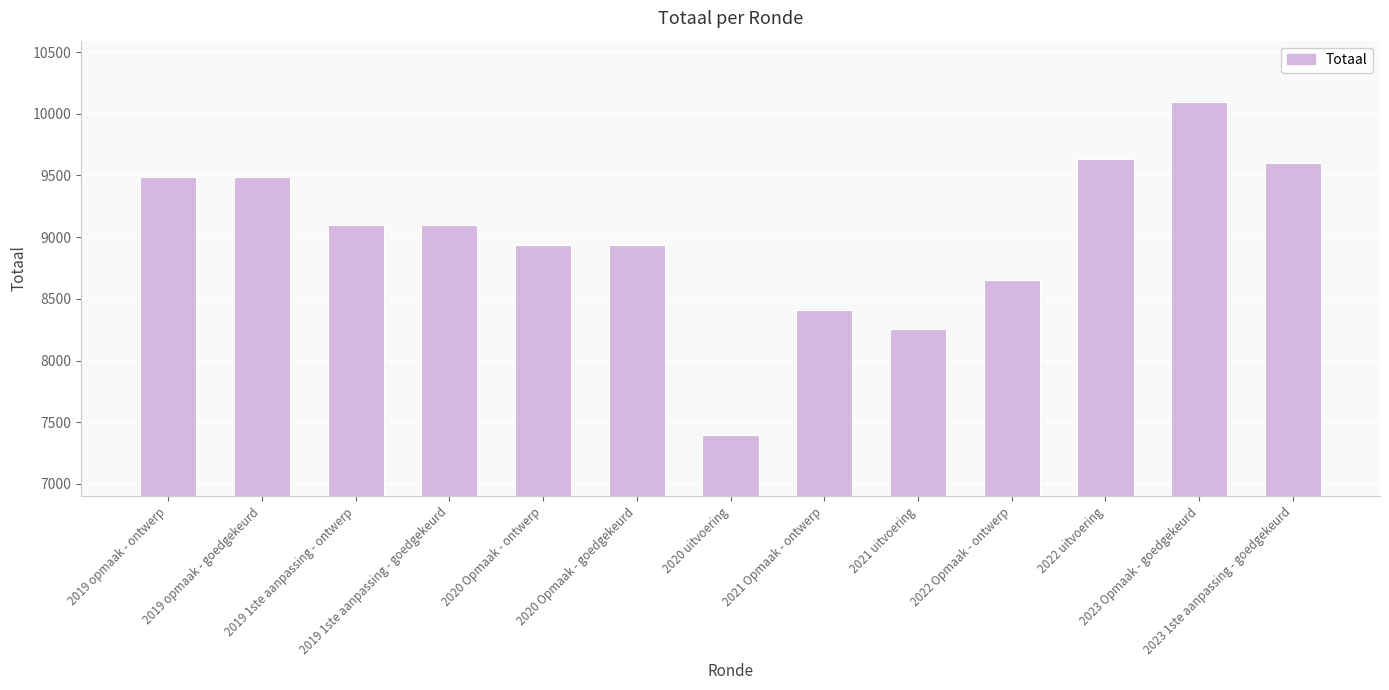

How many data points are less than 9099?

6